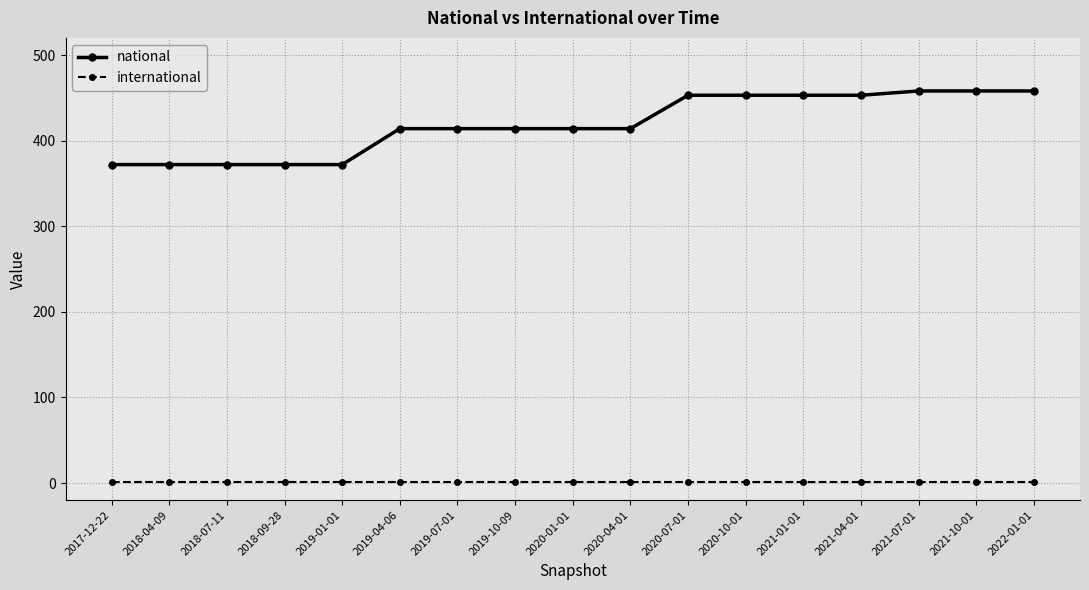

How many distinct data groups are displayed?

2